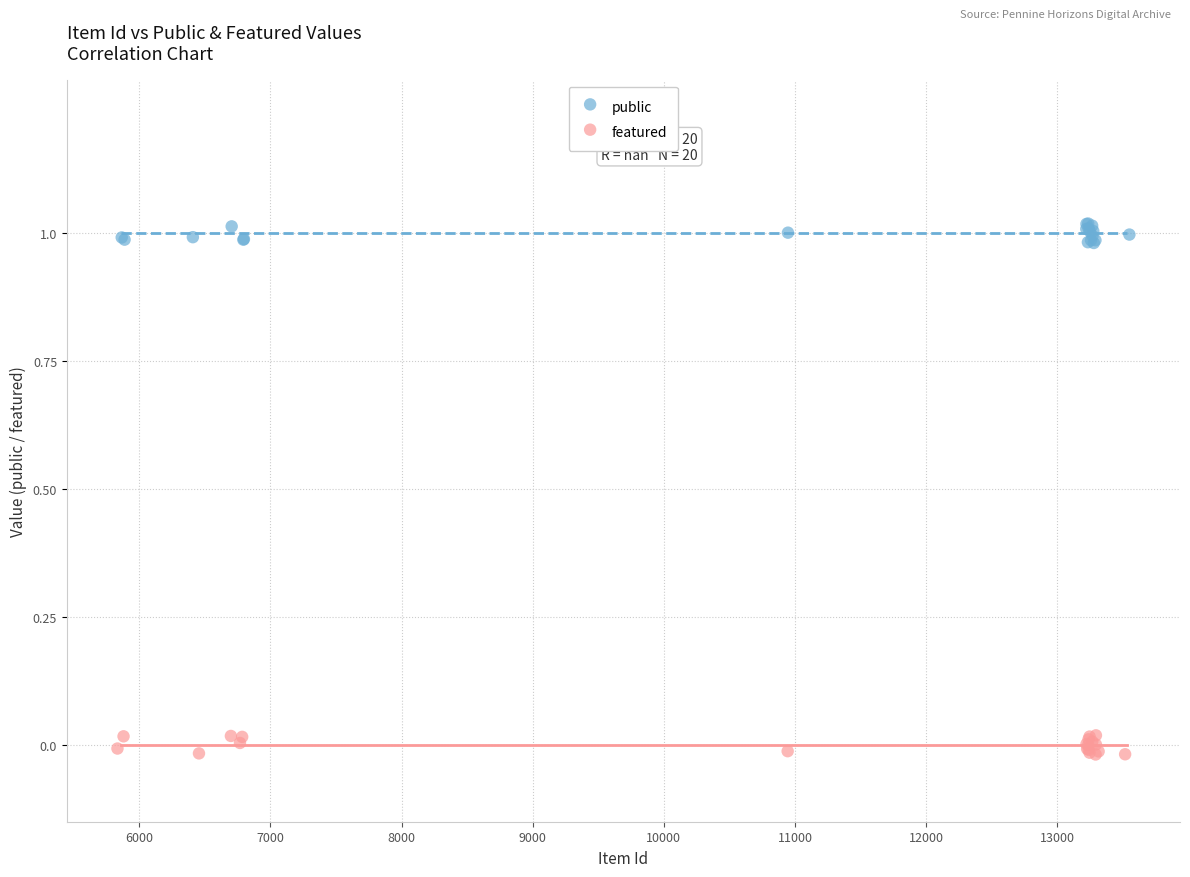

Which series contains the highest Y value?

public